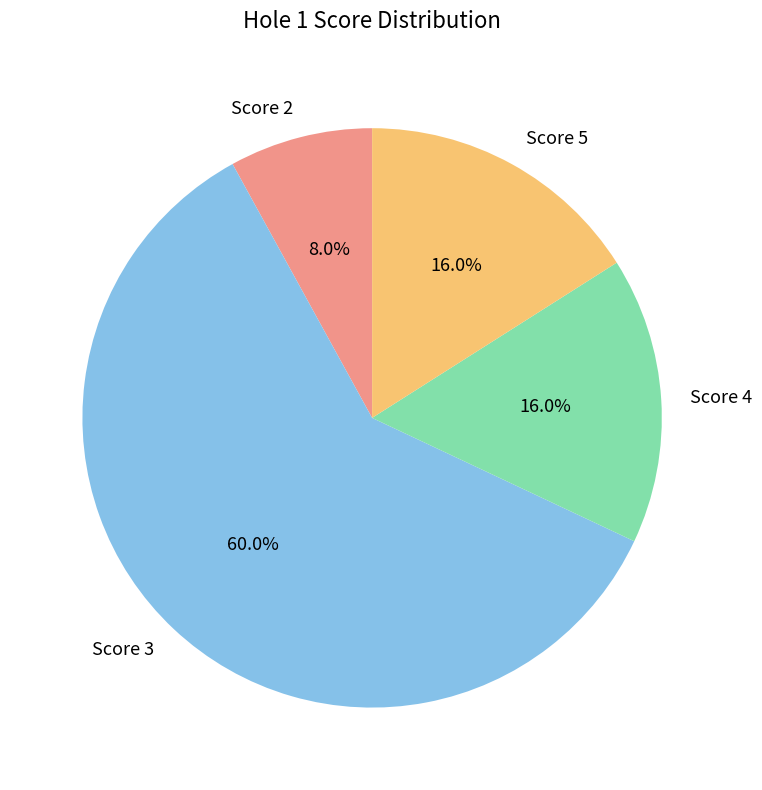

To the nearest percent, what is the difference between the Score 2 and Score 5 slice percentages?

8%